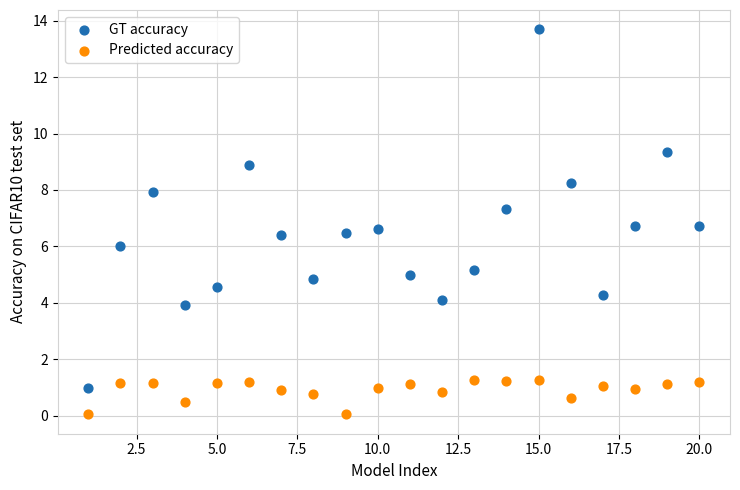

Across all data points, what is the range of Y values (max minus min)?

13.7